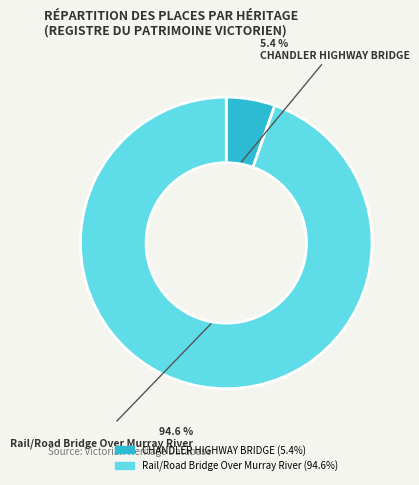

The CHANDLER HIGHWAY BRIDGE slice represents 5% of the pie. True or false?

True